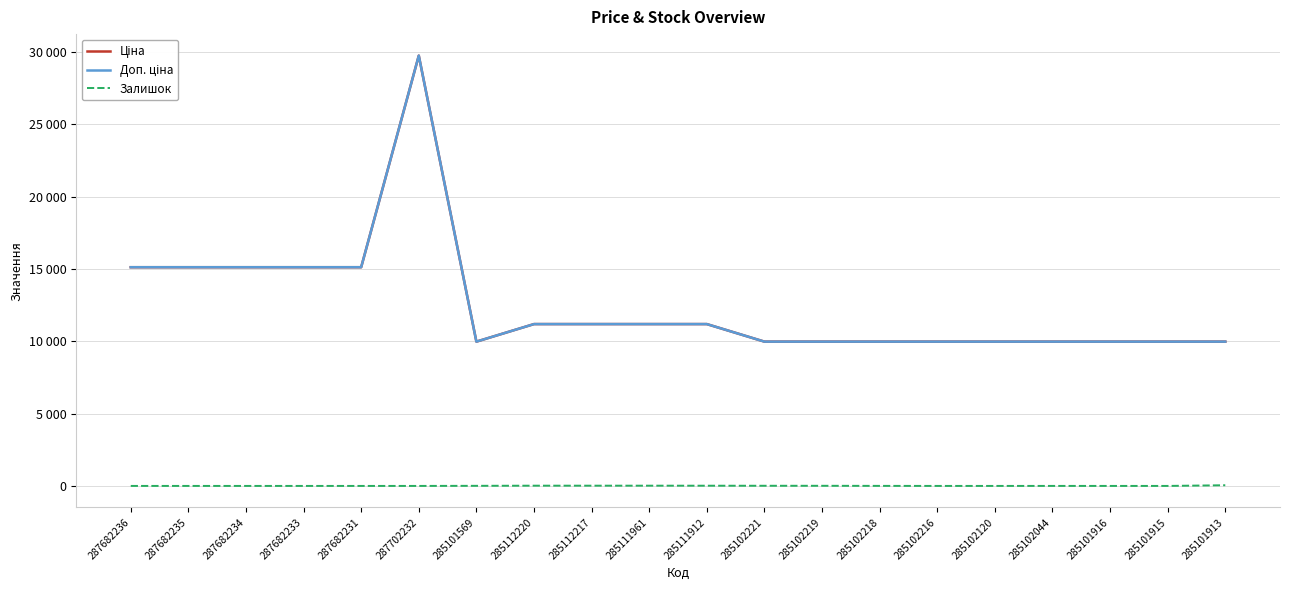

Does the chart display data point markers on the line(s)?

No